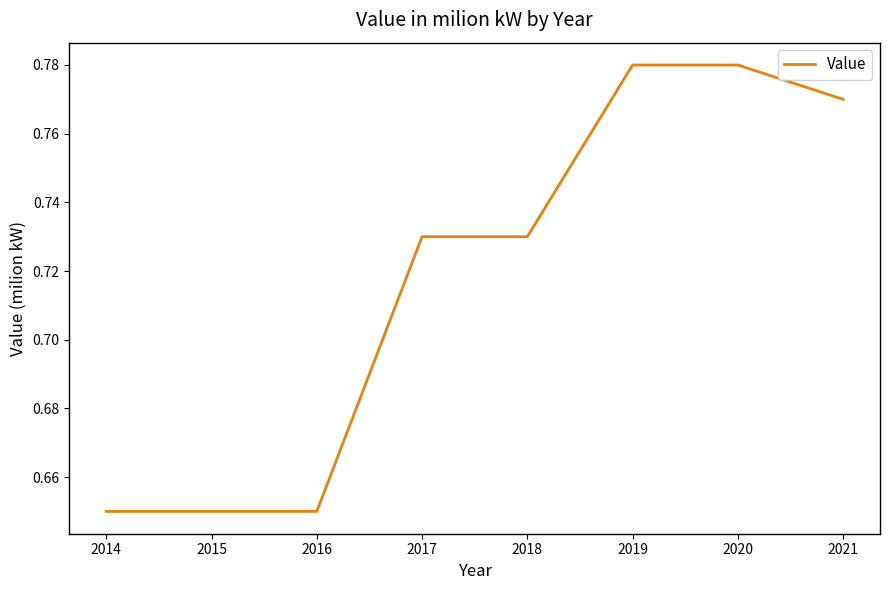

Count the values in the range 0 to 1.

8